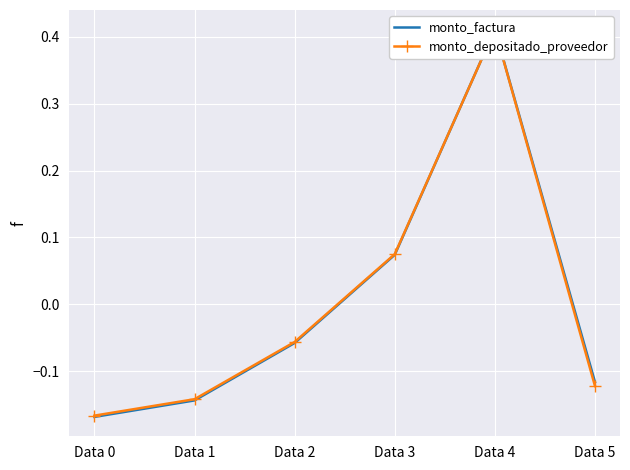

Reading left to right, list all the values displayed in this chart.

monto_factura: -0.2	-0.1	-0.1	0.1	0.4	-0.1
monto_depositado_proveedor: -0.2	-0.1	-0.1	0.1	0.4	-0.1